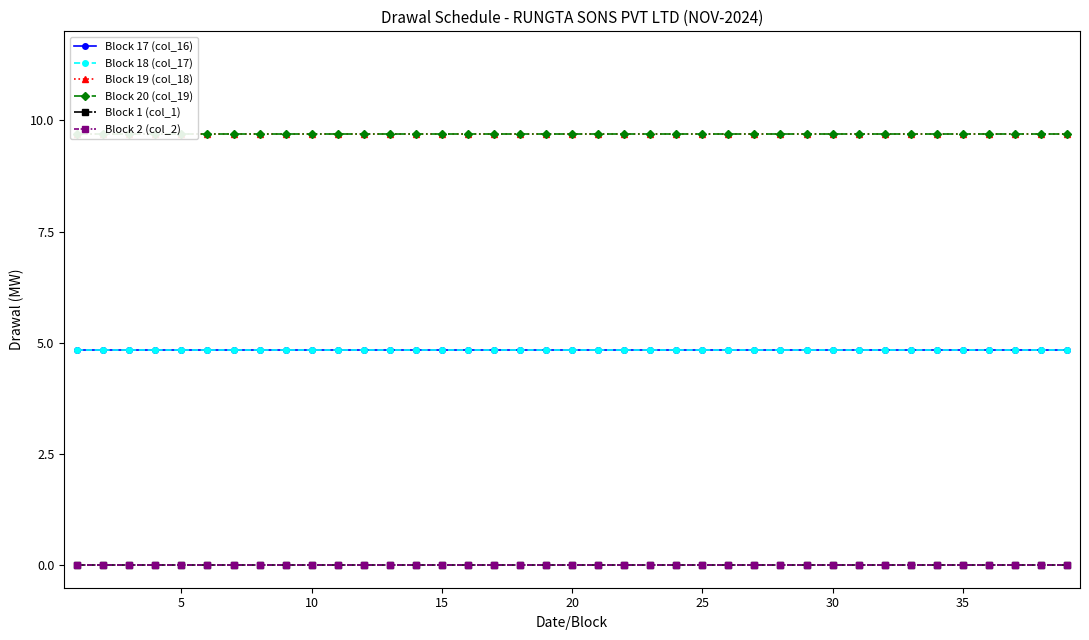

What is the maximum value for Block 17 (col_16)?

4.8